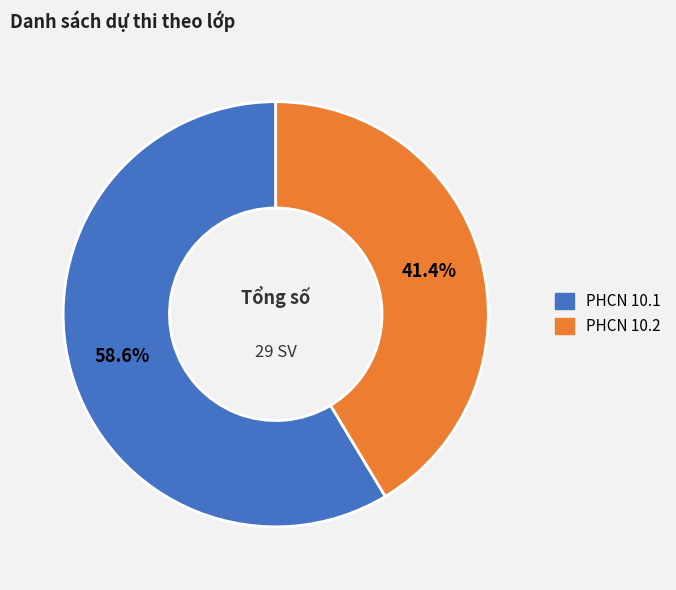

To the nearest percent, what is the combined percentage of PHCN 10.1 and PHCN 10.2?

100%